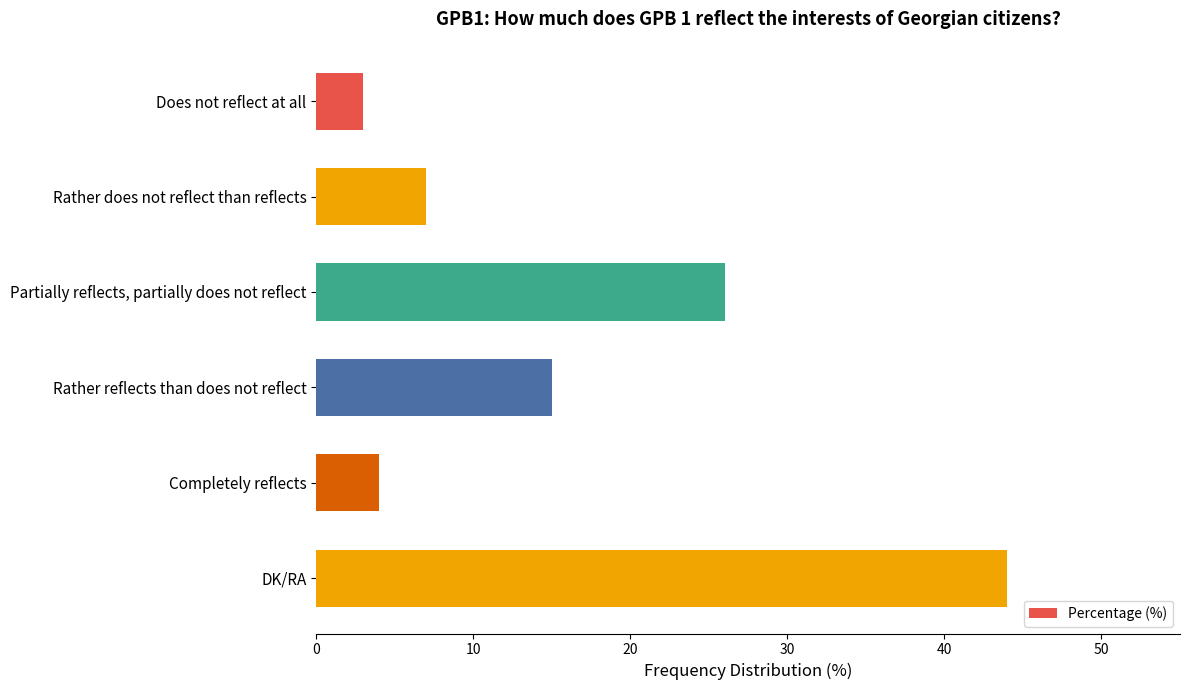

List the labels in order of value, largest first.

DK/RA, Partially reflects, partially does not reflect, Rather reflects than does not reflect, Rather does not reflect than reflects, Completely reflects, Does not reflect at all